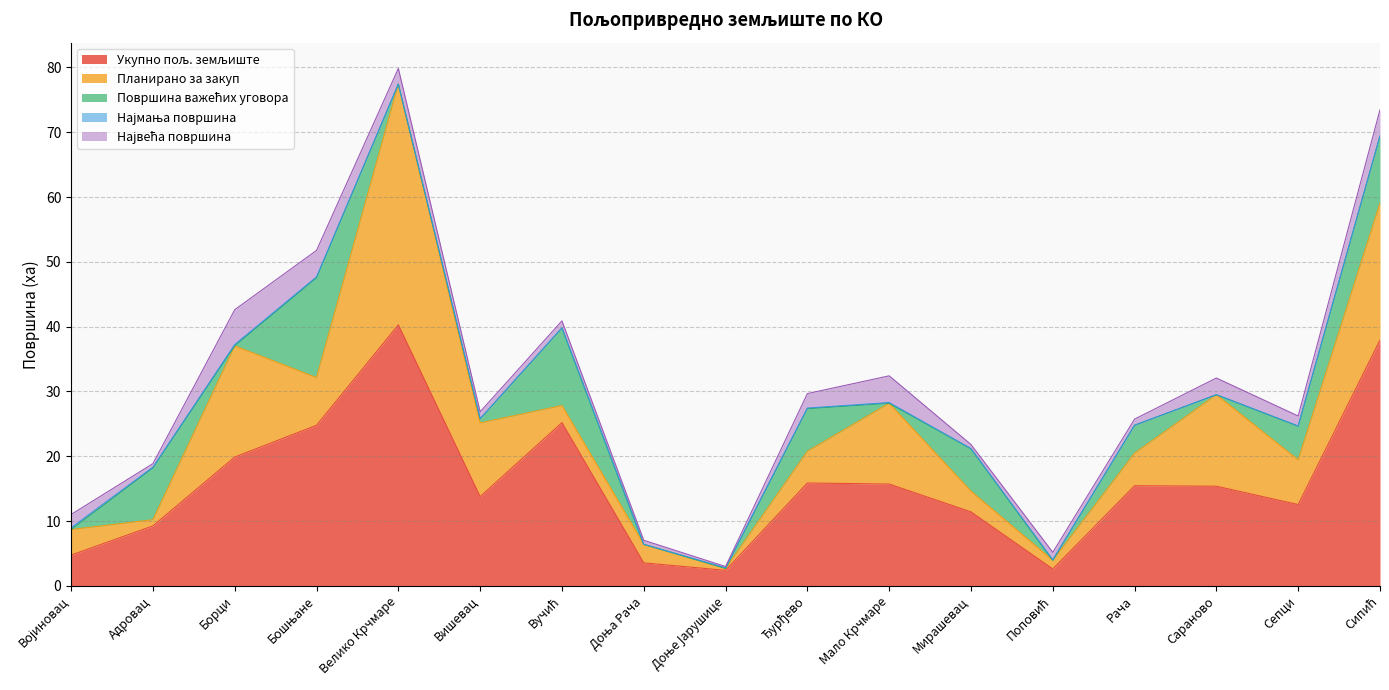

Rank the categories by Површина важећих уговора value from highest to lowest.

Бошњане, Вучић, Сипић, Адровац, Ђурђево, Мирашевац, Сепци, Рача, Вишевац, Војиновац, Борци, Велико Крчмаре, Доња Рача, Доње Јарушице, Мало Крчмаре, Поповић, Сараново